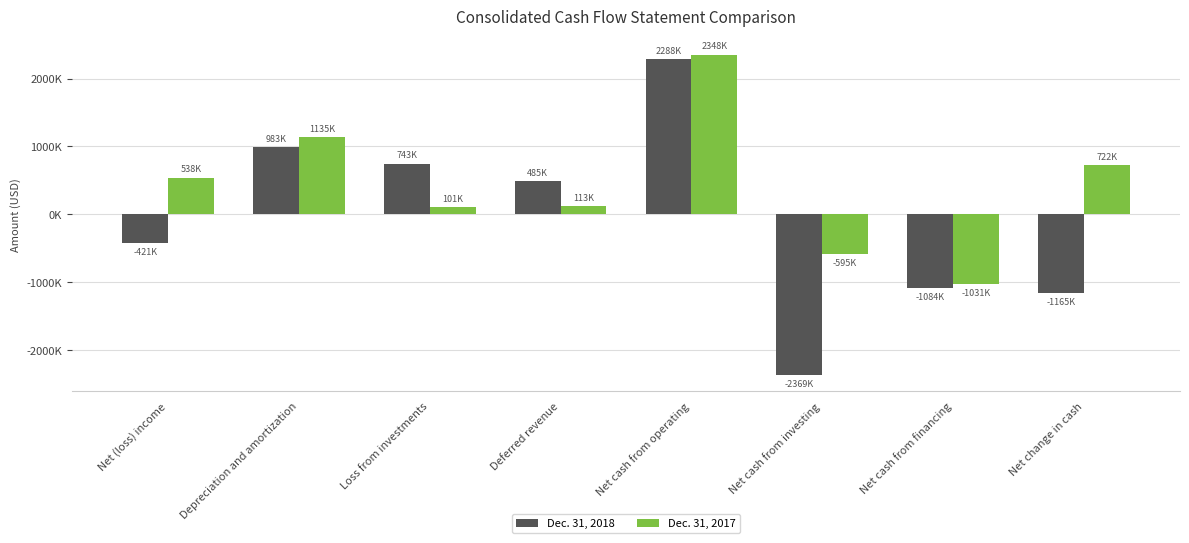

What is the difference between the Dec. 31, 2018 values at Depreciation and amortization and Loss from investments?

240000